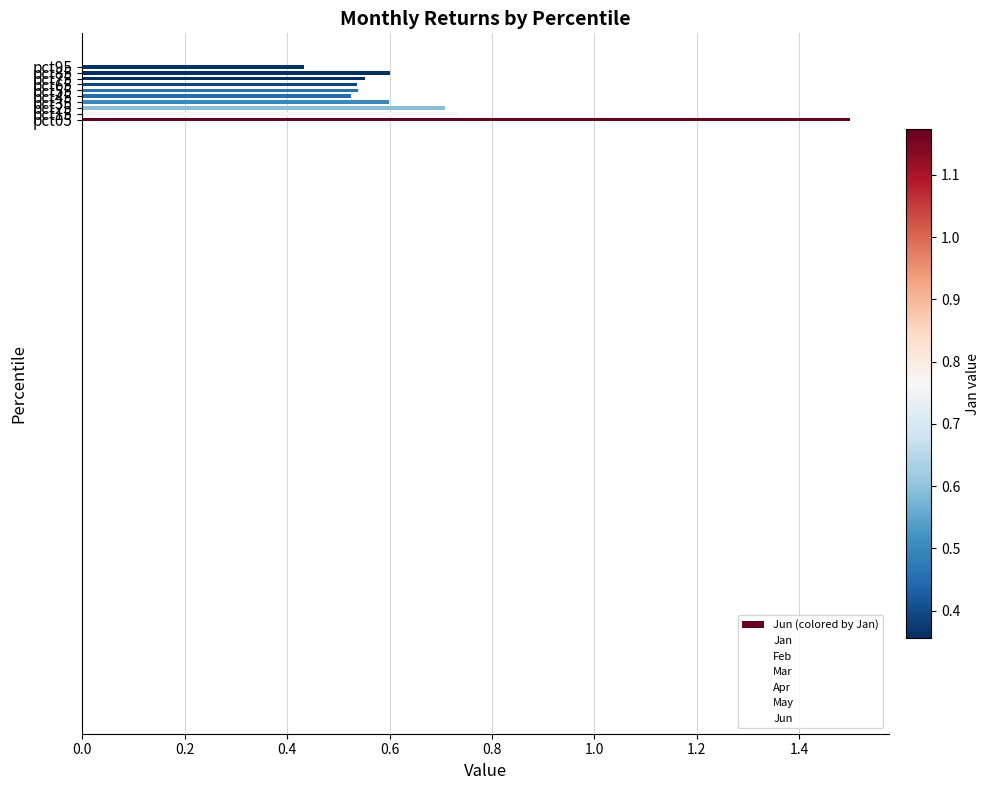

How many bars are there in total?

10